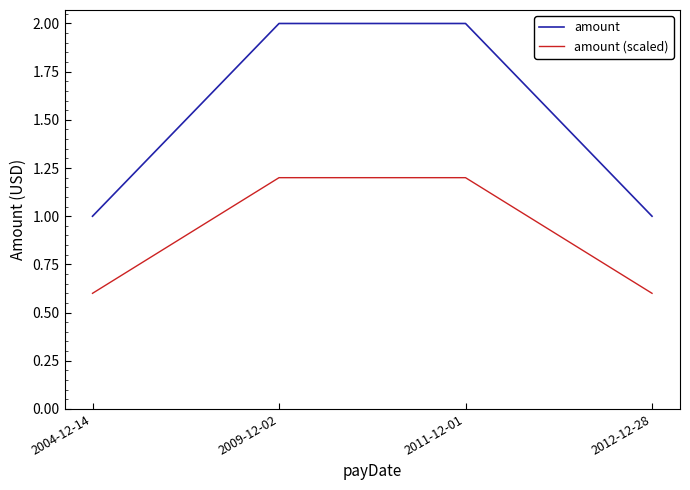

Count the number of categories in the chart.

4